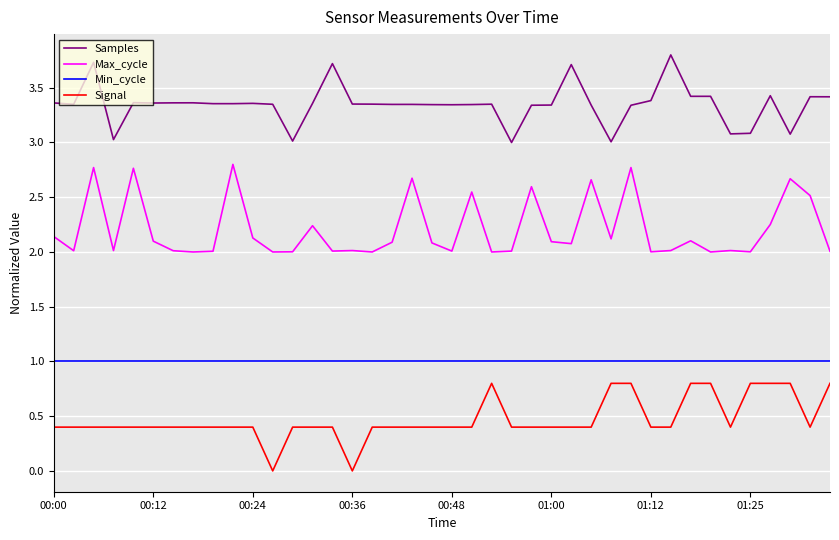

True or false: Signal and Min_cycle intersect in this chart.

False